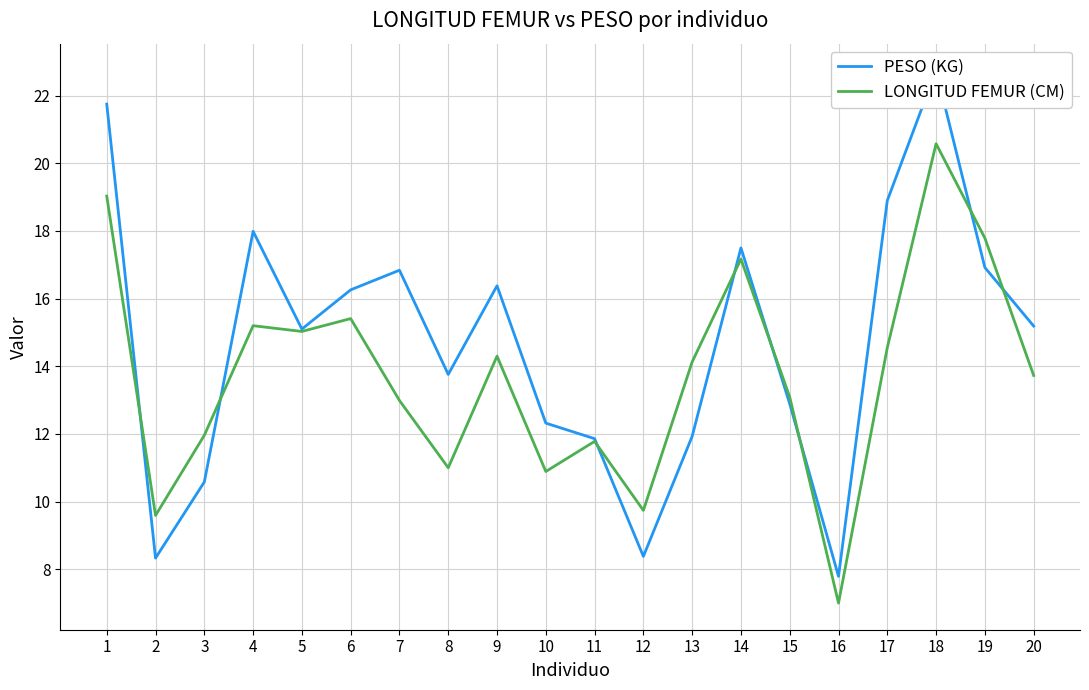

What is the difference between the second highest and second lowest values in the LONGITUD FEMUR (CM) series?

9.4